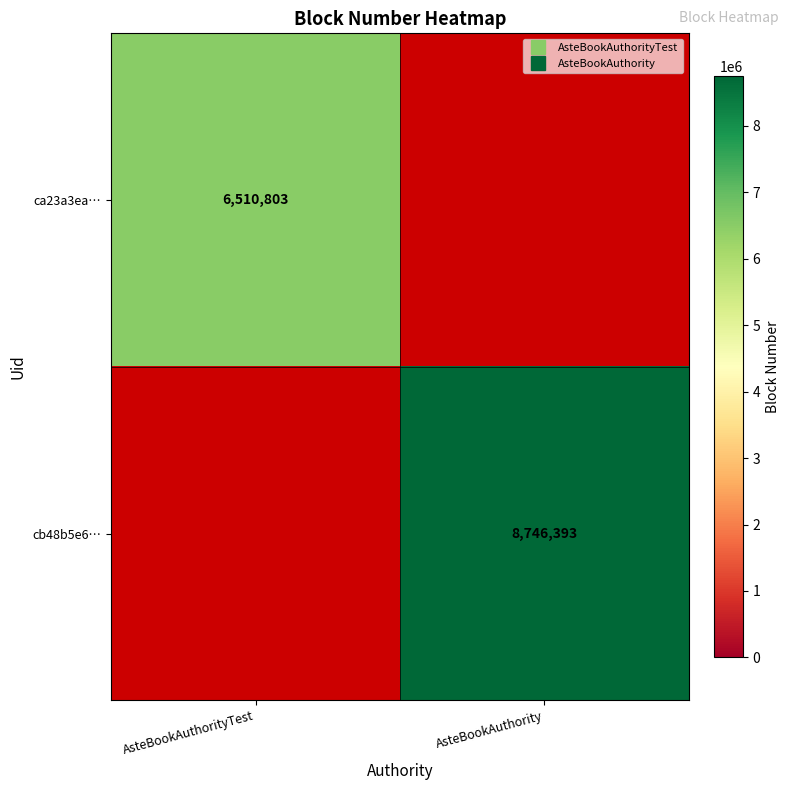

Count the number of data series in this chart.

2